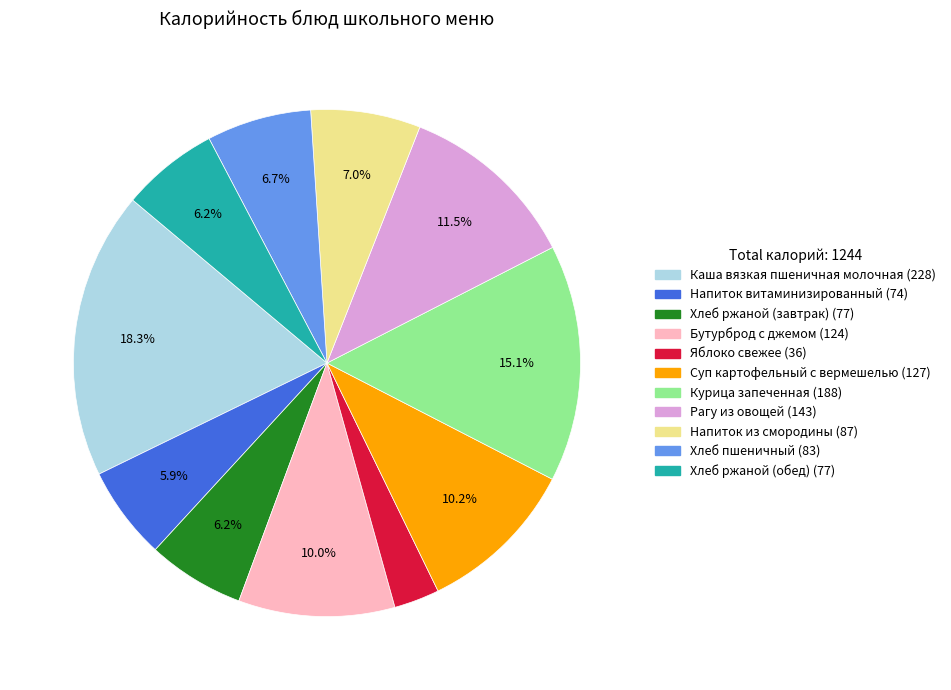

Between Хлеб ржаной (обед) and Бутурброд с джемом, which is larger?

Бутурброд с джемом